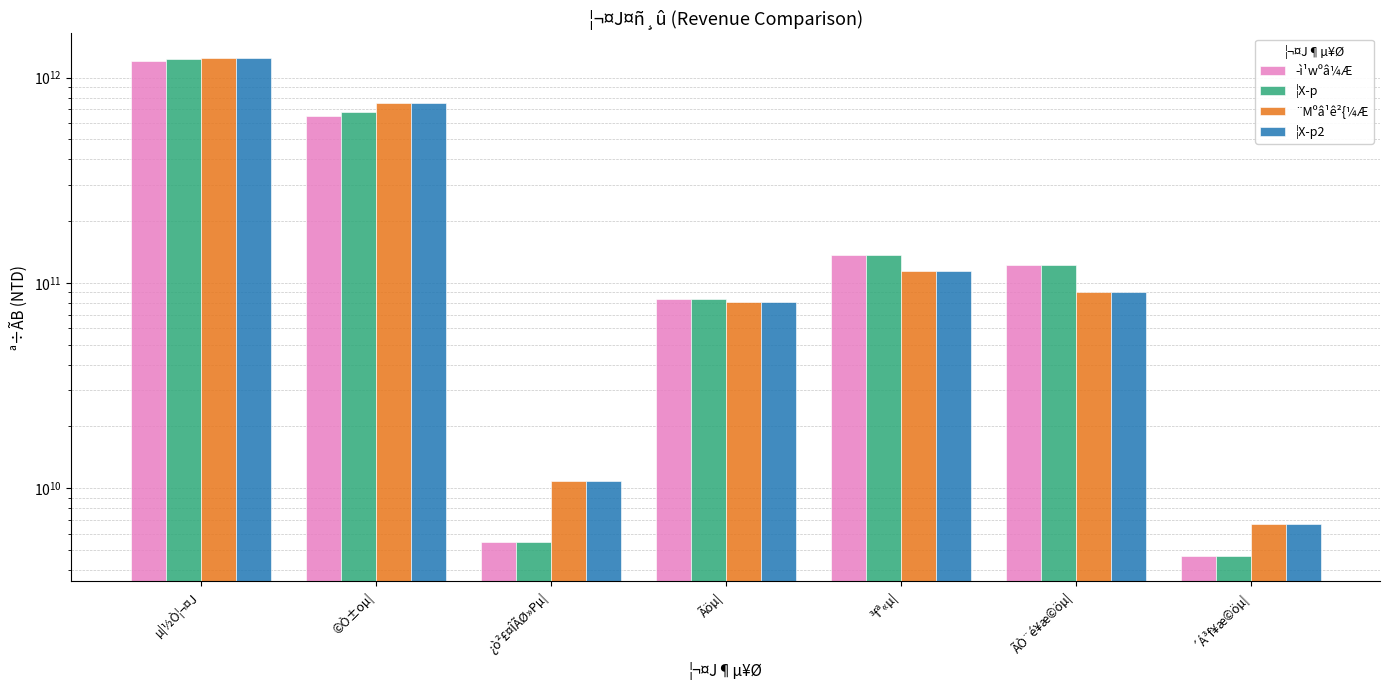

What is the highest value of the ¦X­p series?

1229260973000